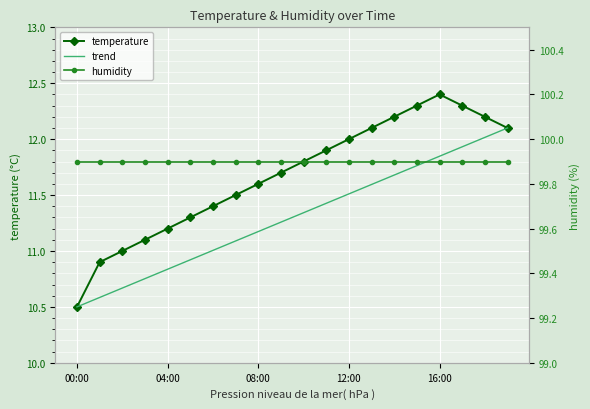

Which category has the highest value across all series?

00:00